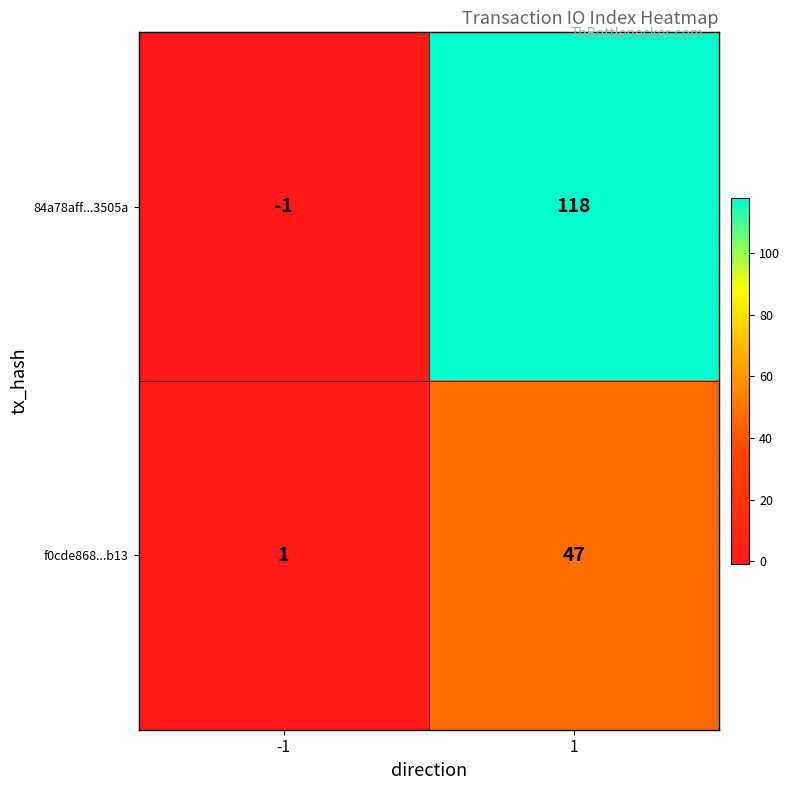

List the series in order of their peak value, lowest first.

f0cde868...b13, 84a78aff...3505a